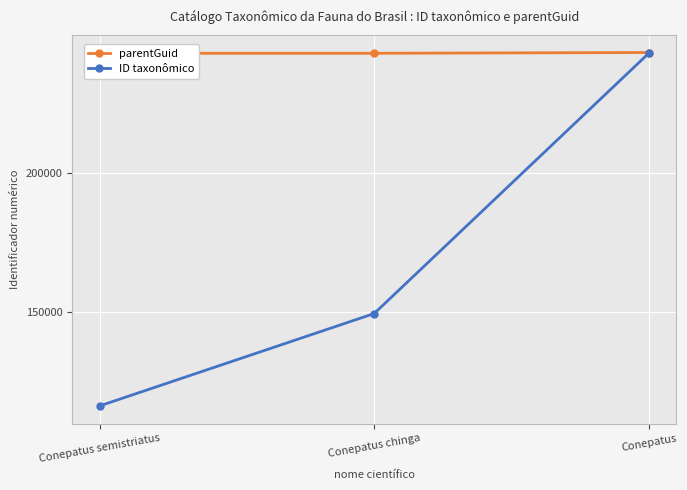

Reading left to right, what are all the values shown in this chart?

parentGuid: Conepatus semistriatus=243205	Conepatus chinga=243205	Conepatus=243477
ID taxonômico: Conepatus semistriatus=116134	Conepatus chinga=149422	Conepatus=243205